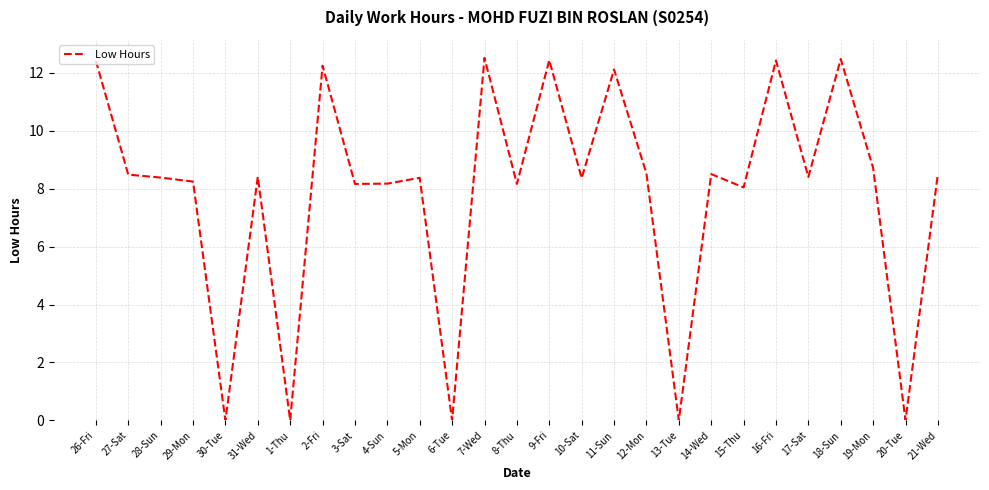

What position from the left is 21-Wed?

27